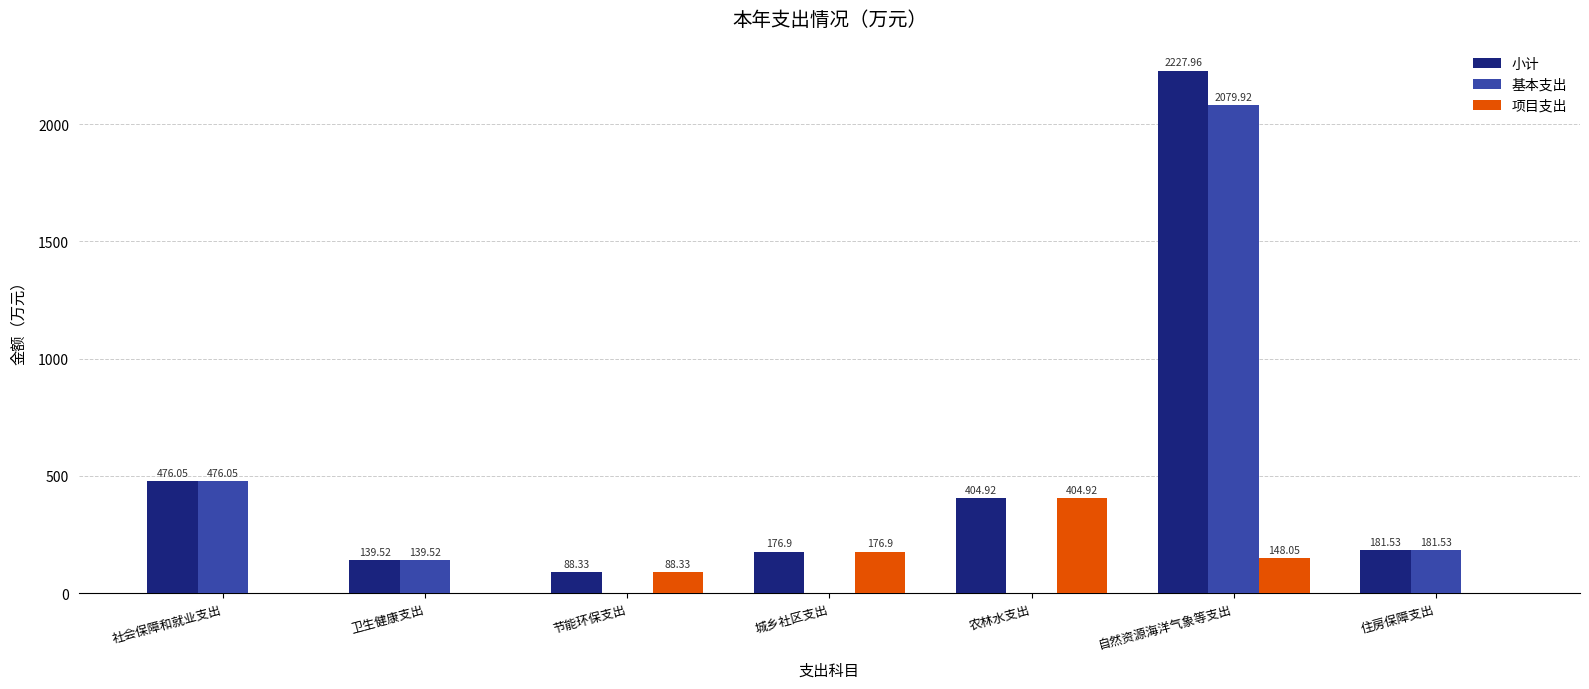

Reading left to right, list all the values displayed in this chart.

小计: 476.1	139.5	88.3	176.9	404.9	2228.0	181.5
基本支出: 476.1	139.5	0.0	0.0	0.0	2079.9	181.5
项目支出: 0.0	0.0	88.3	176.9	404.9	148.1	0.0